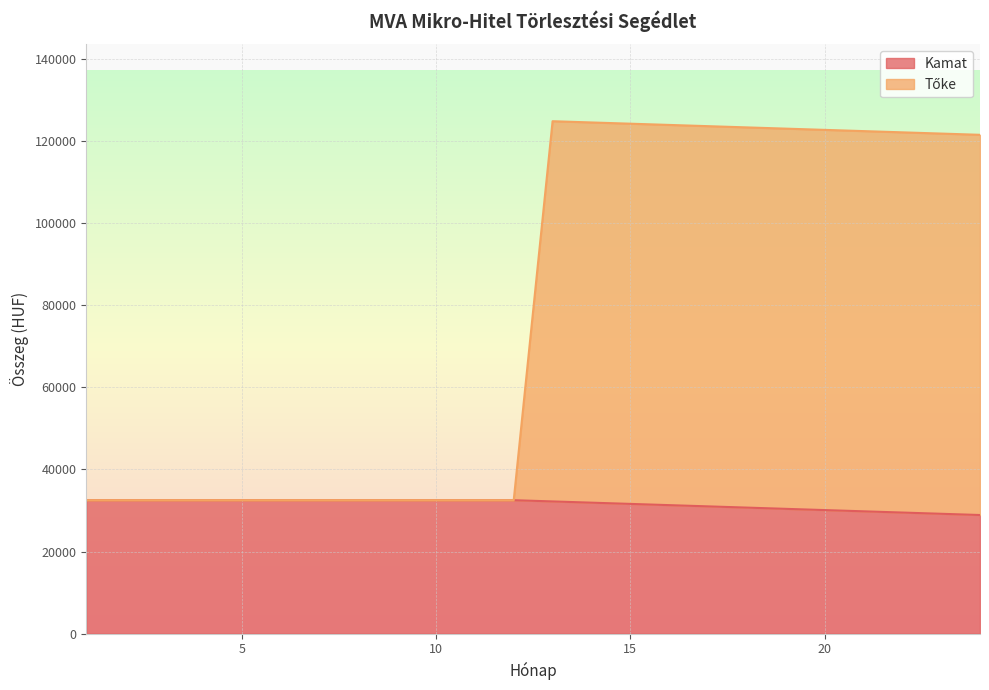

What is the difference between the maximum and minimum values in the Kamat series?

3611.1